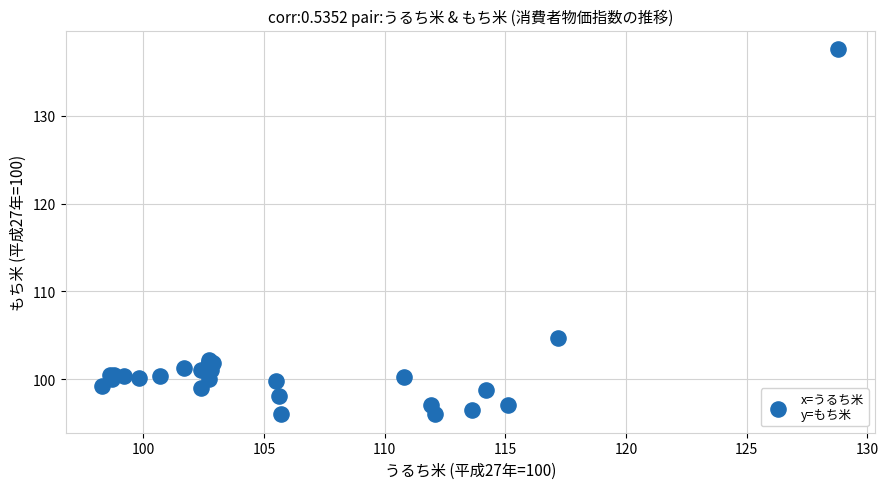

What Y value in the scatter plot is closest to 116?

104.7